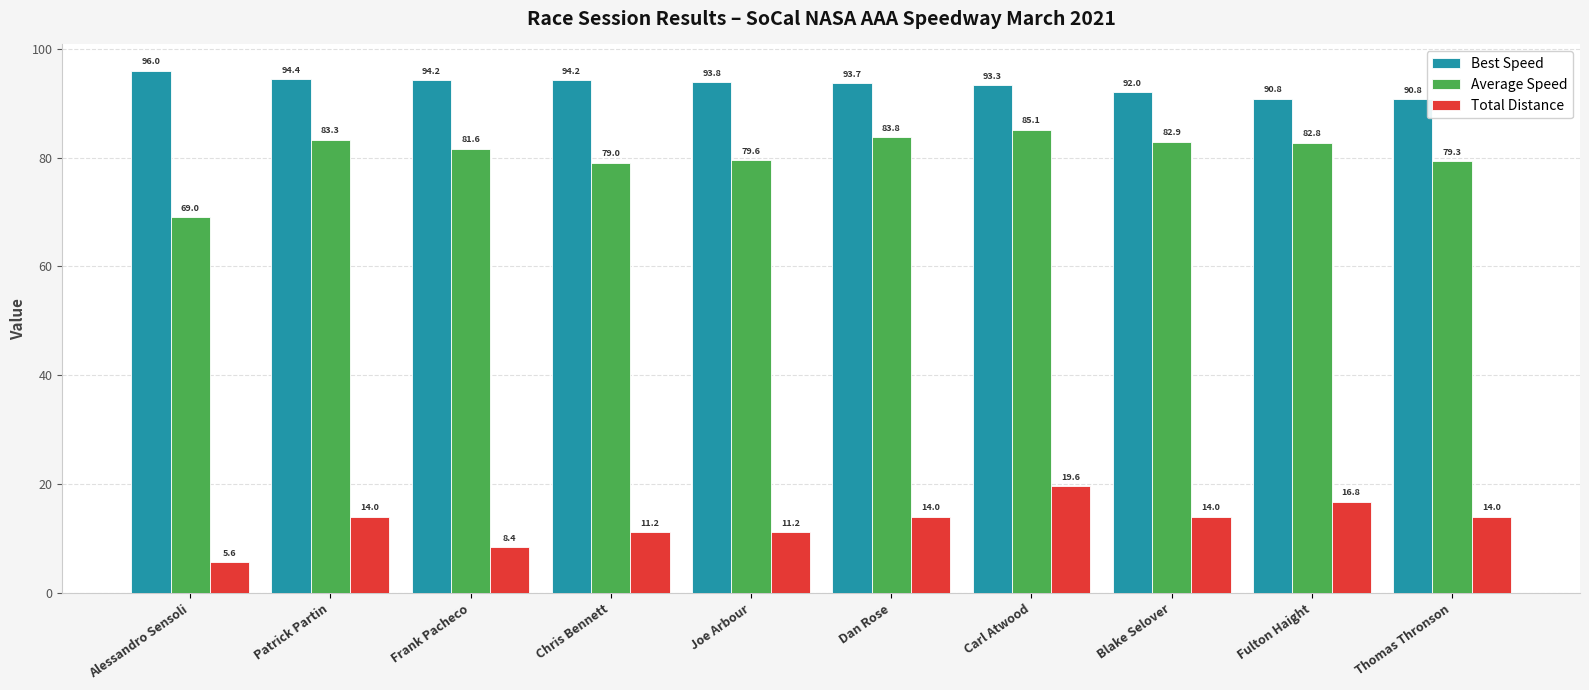

What value does the Best Speed series have at Patrick Partin?

94.4